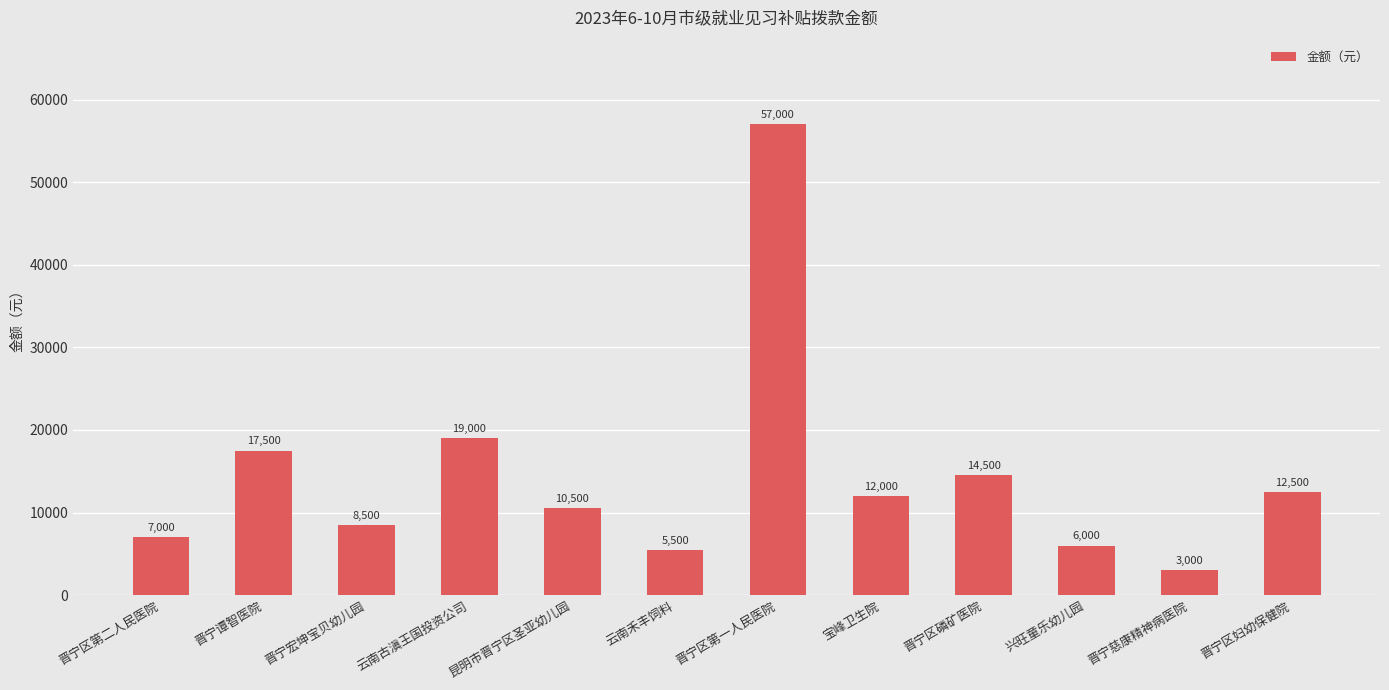

How many bars are there in total?

12